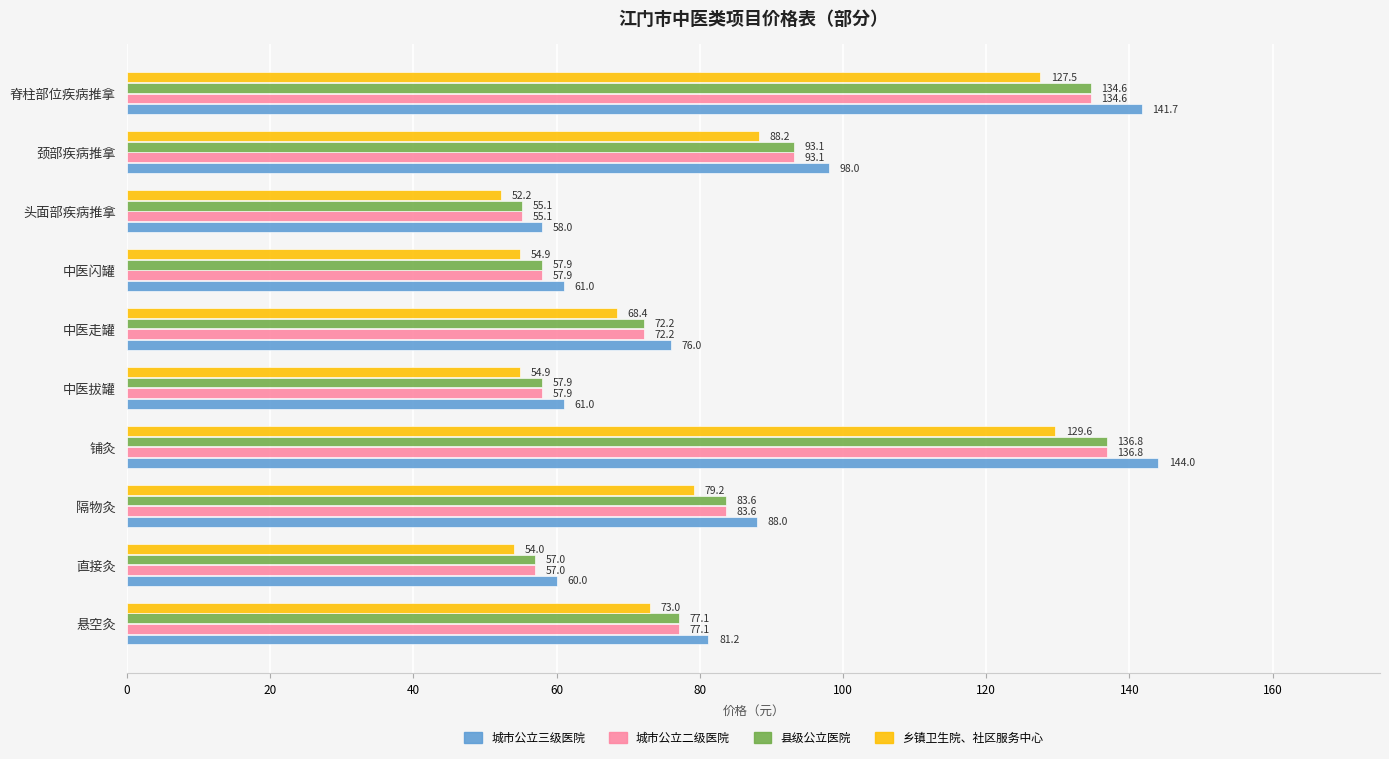

Which series has the widest spread of values?

城市公立三级医院